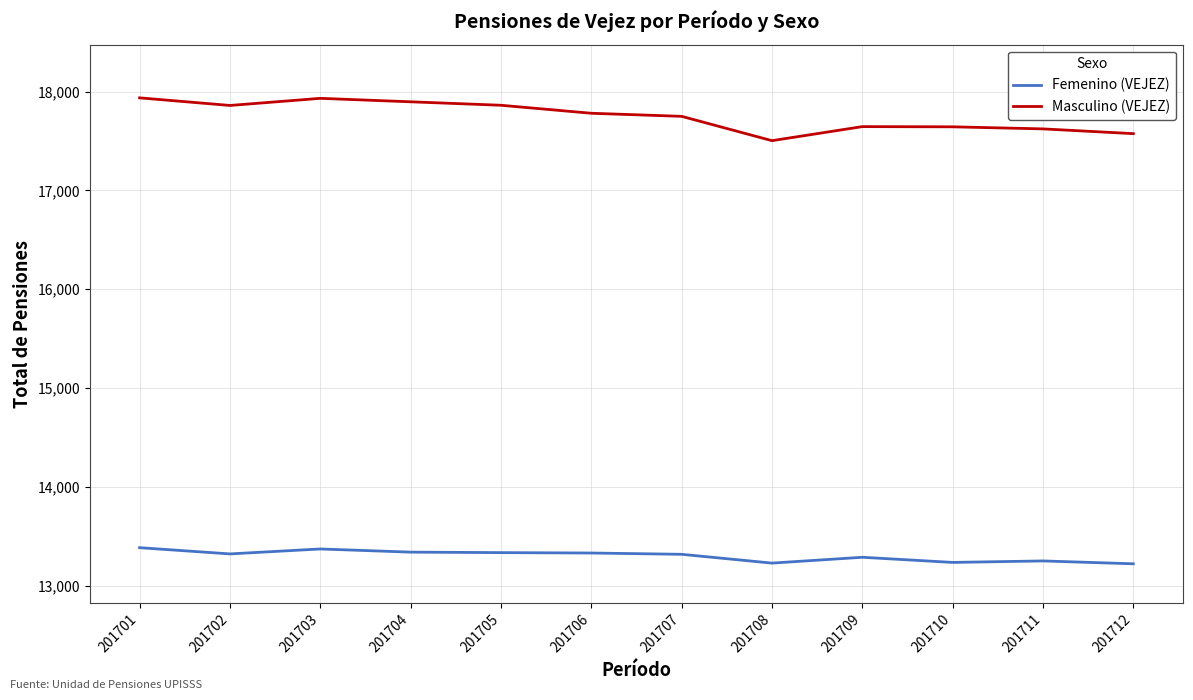

True or false: Femenino (VEJEZ) has a value of 13374 at 201703.

True